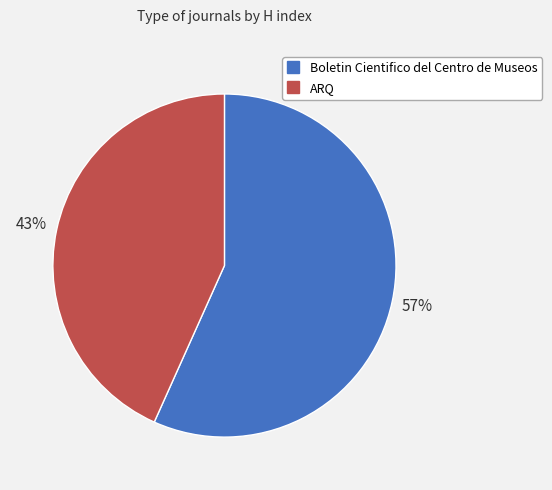

The ARQ slice represents 43% of the pie. True or false?

True